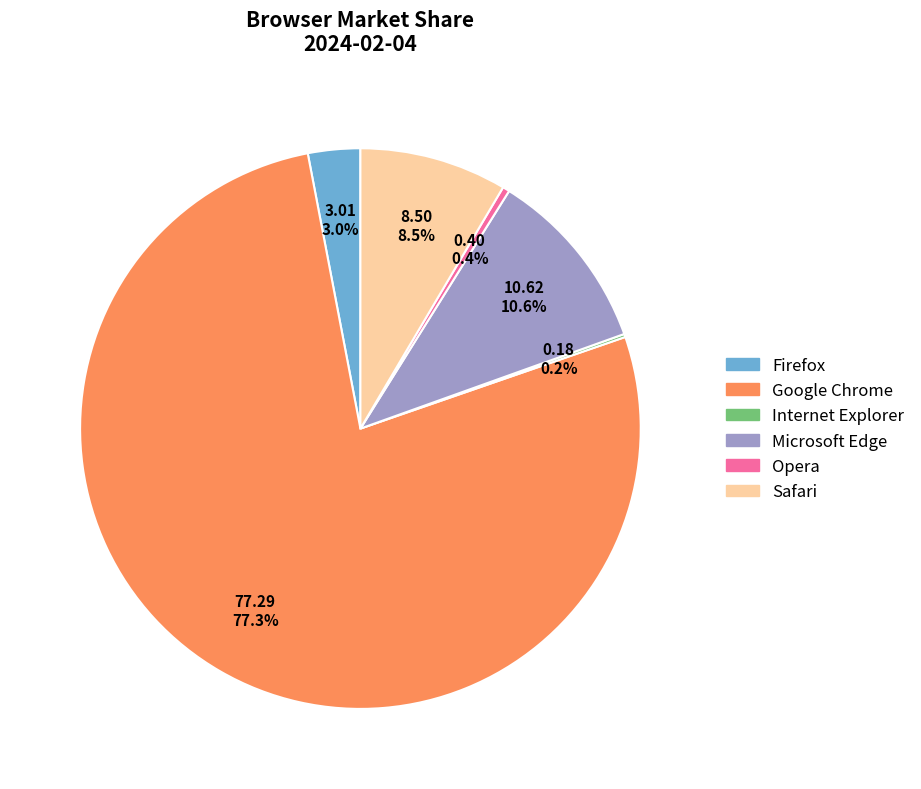

Which slice is the largest?

Google Chrome